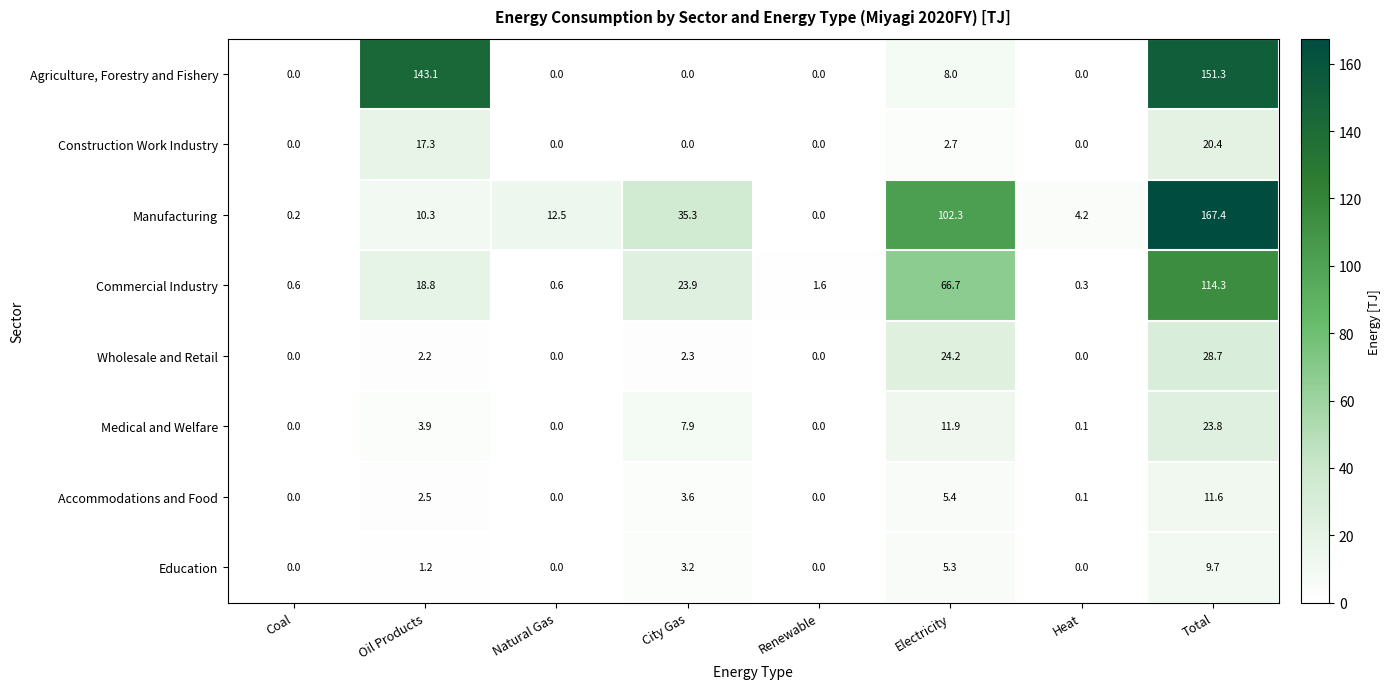

What is the difference between the highest and lowest values at Total?

157.7